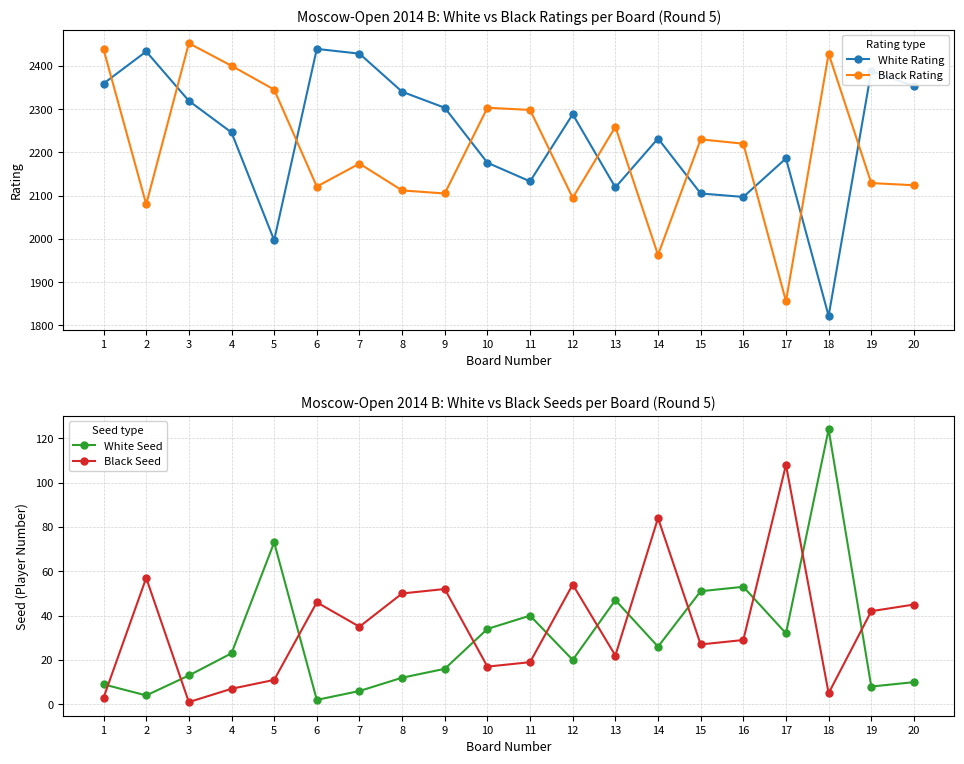

What is the approximate value of Black Rating at 19?

2129